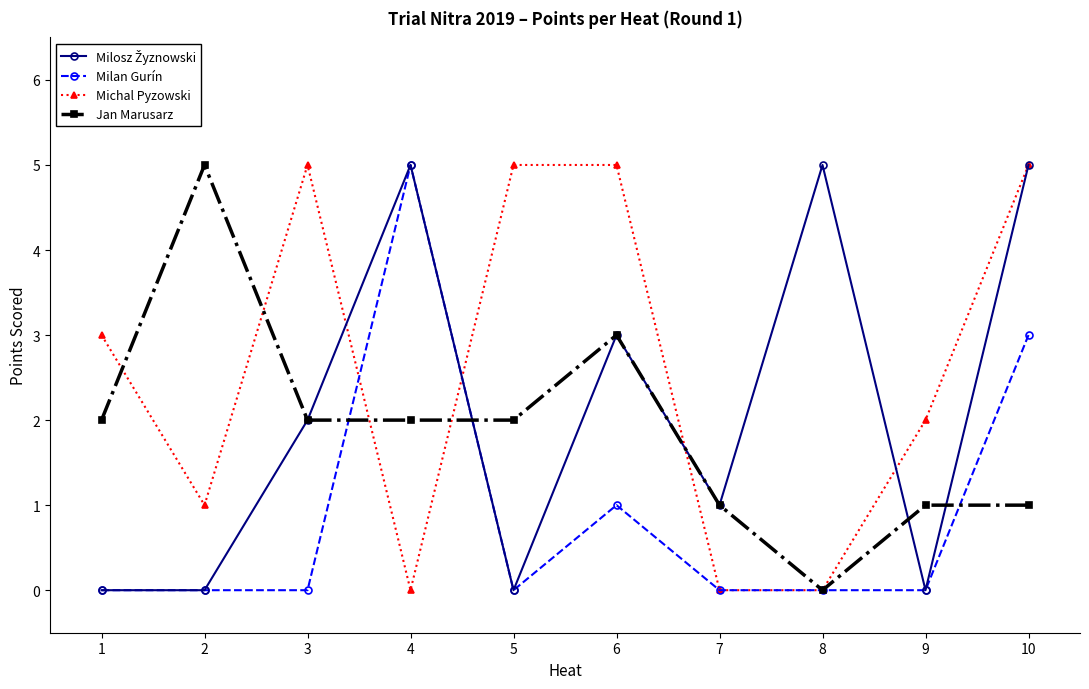

What is the maximum value for Milan Gurín?

5